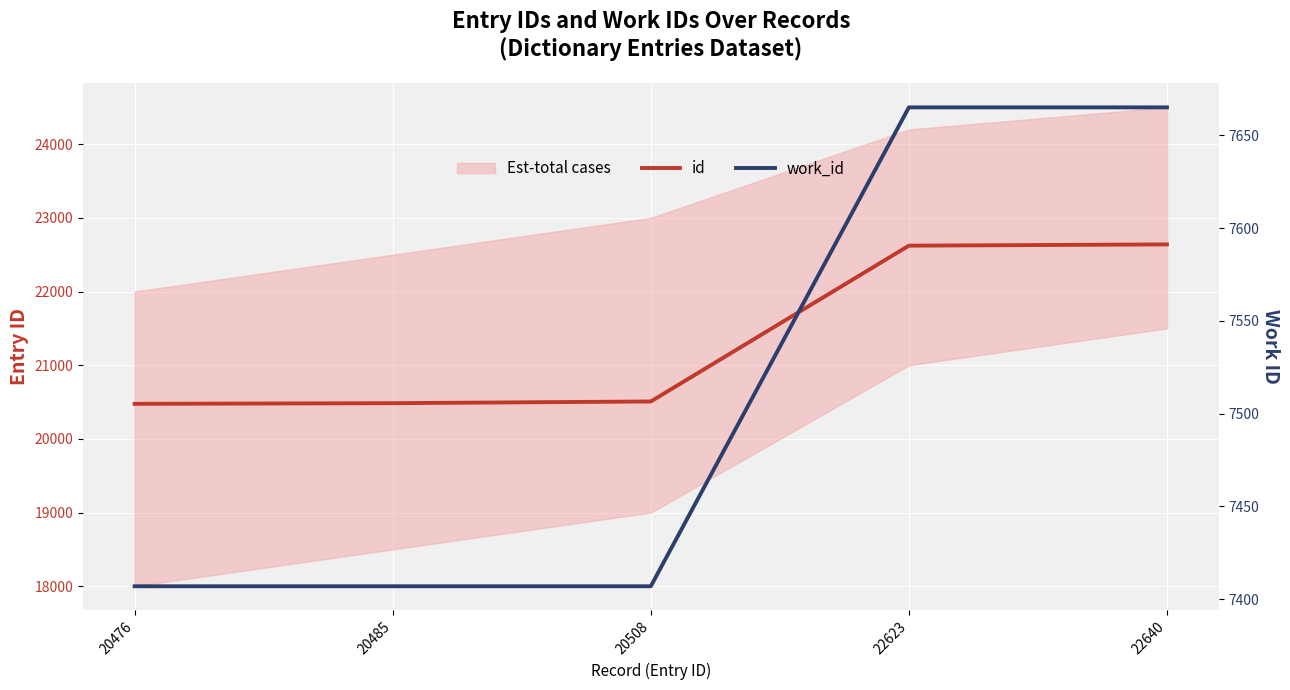

True or false: id and work_id cross at least once.

False